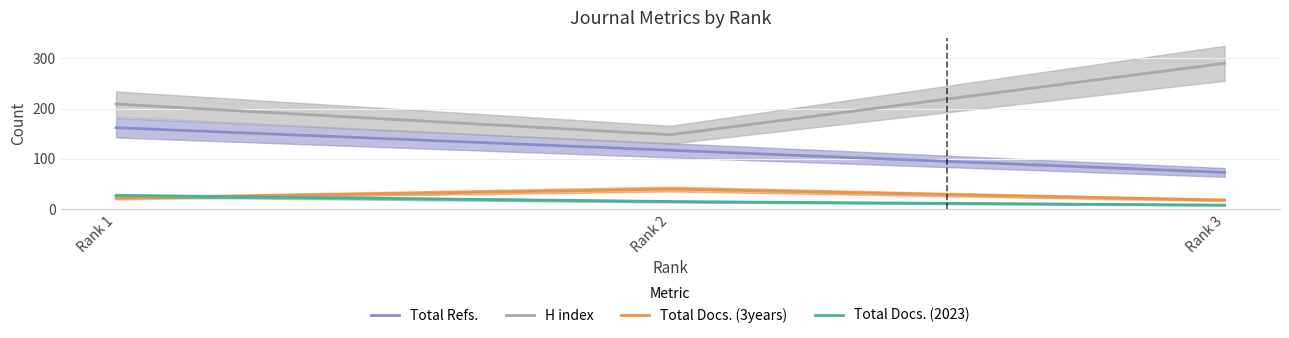

What is the sum of all Total Docs. (2023) values?

4876.3